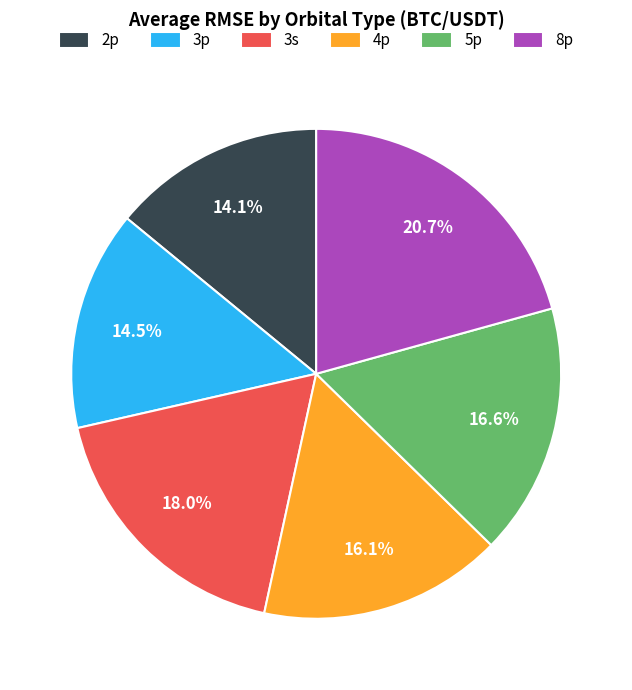

What is the largest slice in the pie chart?

8p